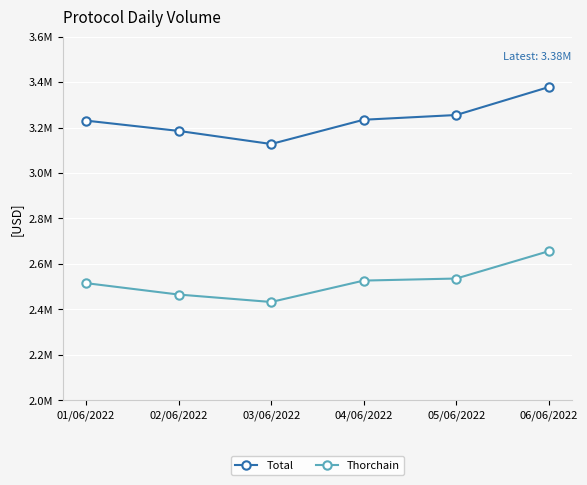

True or false: Total and Thorchain cross at least once.

False